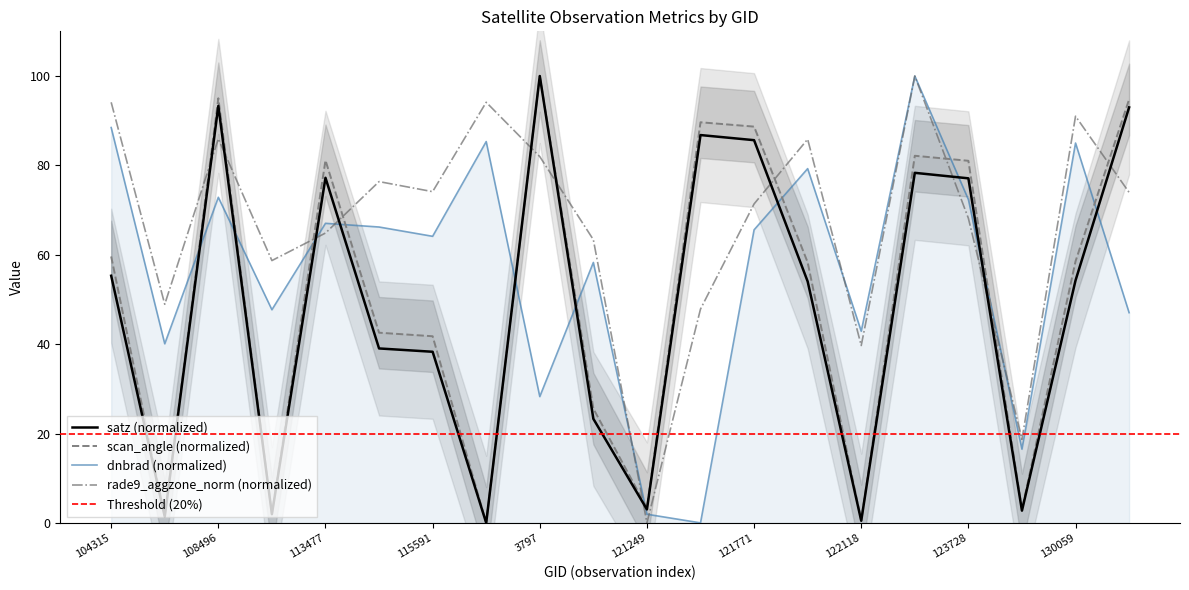

Is the value of dnbrad at 130826 greater than the value of satz at 119351?

Yes